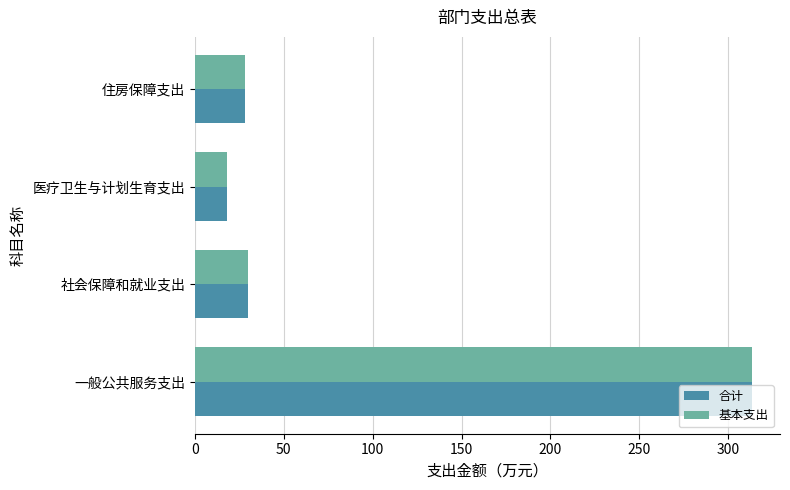

What value does the 合计 series have at 一般公共服务支出?

313.4